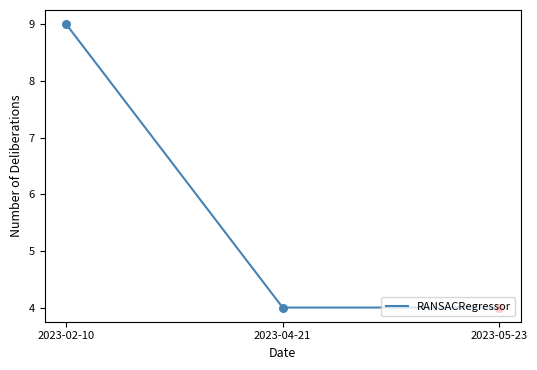

Which has a higher value, 2023-02-10 or 2023-04-21?

2023-02-10